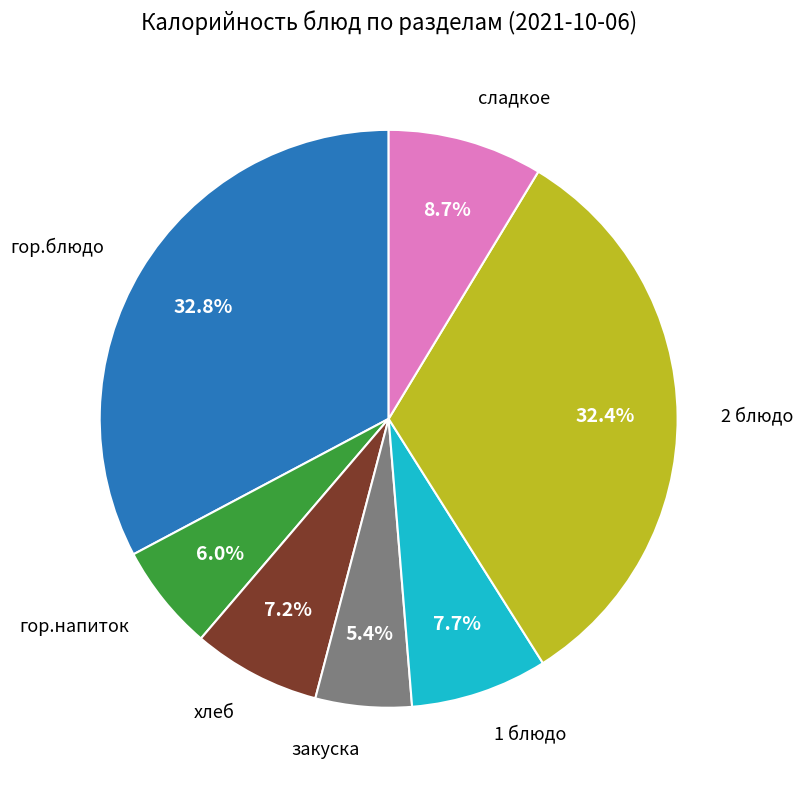

Is there a majority slice in this chart?

No